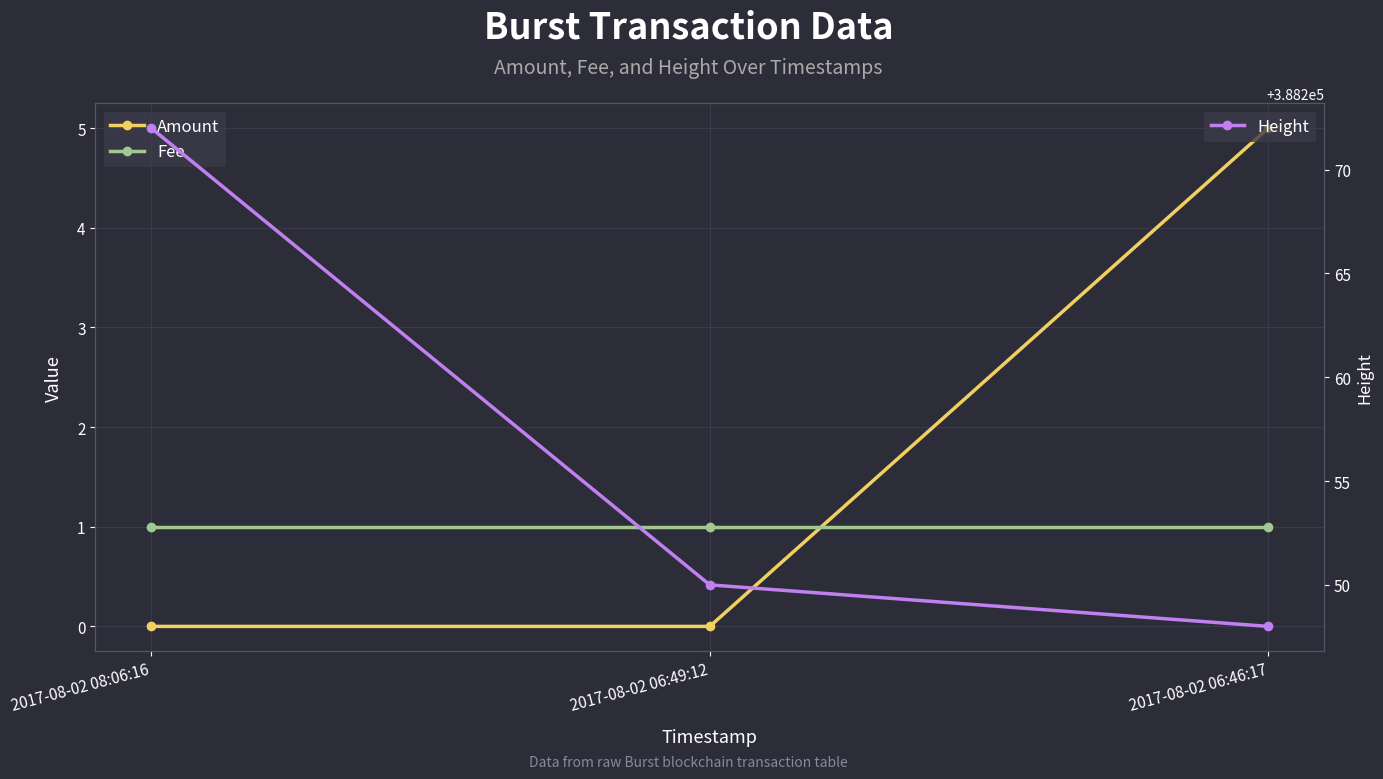

What is the label of the 3rd point from the left?

2017-08-02 06:46:17